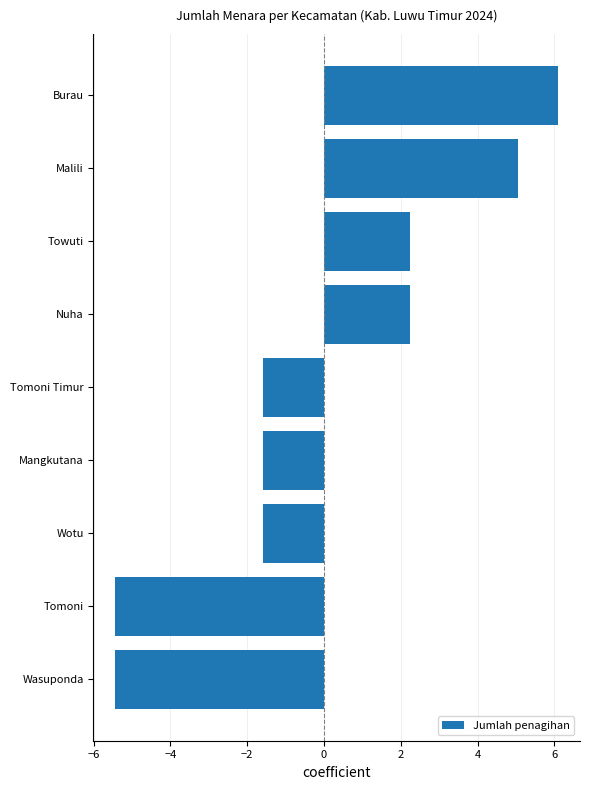

What is the difference between the maximum and minimum values?

11.5